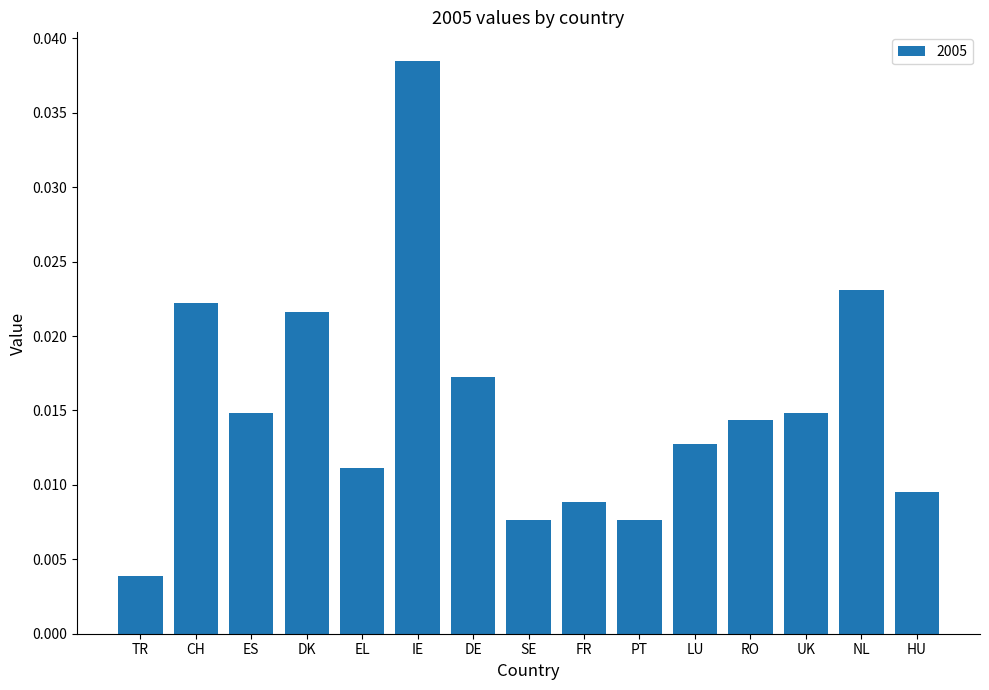

What is the label of the 6th bar from the right?

PT